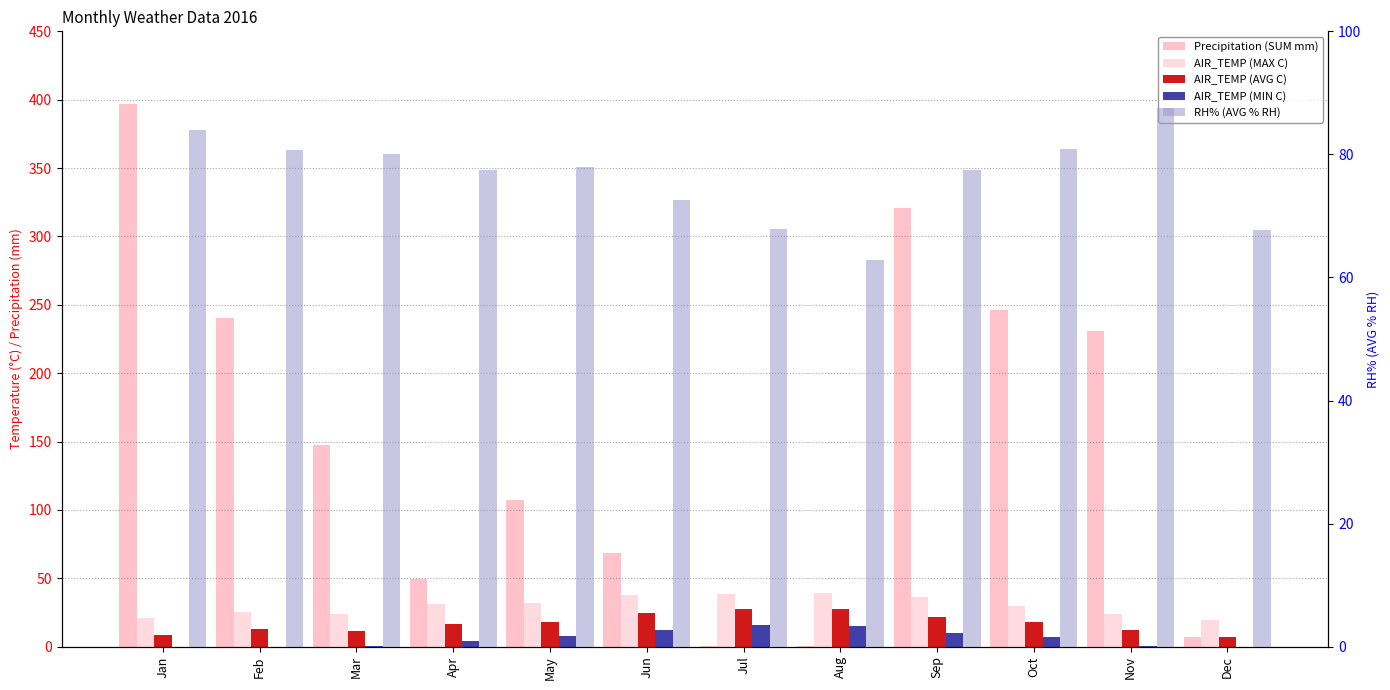

Reading left to right, transcribe all the data shown in this chart.

Precipitation (SUM mm): Jan=396.8	Feb=240.0	Mar=147.4	Apr=49.8	May=107.4	Jun=68.8	Jul=0.2	Aug=0.4	Sep=321.0	Oct=246.4	Nov=230.8	Dec=7.4
AIR_TEMP (MAX C): Jan=20.7	Feb=25.0	Mar=23.8	Apr=31.0	May=31.9	Jun=37.7	Jul=38.5	Aug=39.0	Sep=36.0	Oct=29.9	Nov=24.1	Dec=19.4
AIR_TEMP (AVG C): Jan=8.7	Feb=12.7	Mar=11.8	Apr=16.7	May=18.0	Jun=24.4	Jul=27.3	Aug=27.5	Sep=21.9	Oct=17.7	Nov=12.3	Dec=7.1
AIR_TEMP (MIN C): Jan=-5.0	Feb=-2.1	Mar=0.4	Apr=4.0	May=7.7	Jun=12.4	Jul=15.6	Aug=15.2	Sep=9.8	Oct=7.1	Nov=0.3	Dec=-5.8
RH% (AVG % RH): Jan=83.9	Feb=80.7	Mar=80.0	Apr=77.5	May=77.9	Jun=72.6	Jul=67.9	Aug=62.8	Sep=77.5	Oct=80.8	Nov=87.5	Dec=67.7